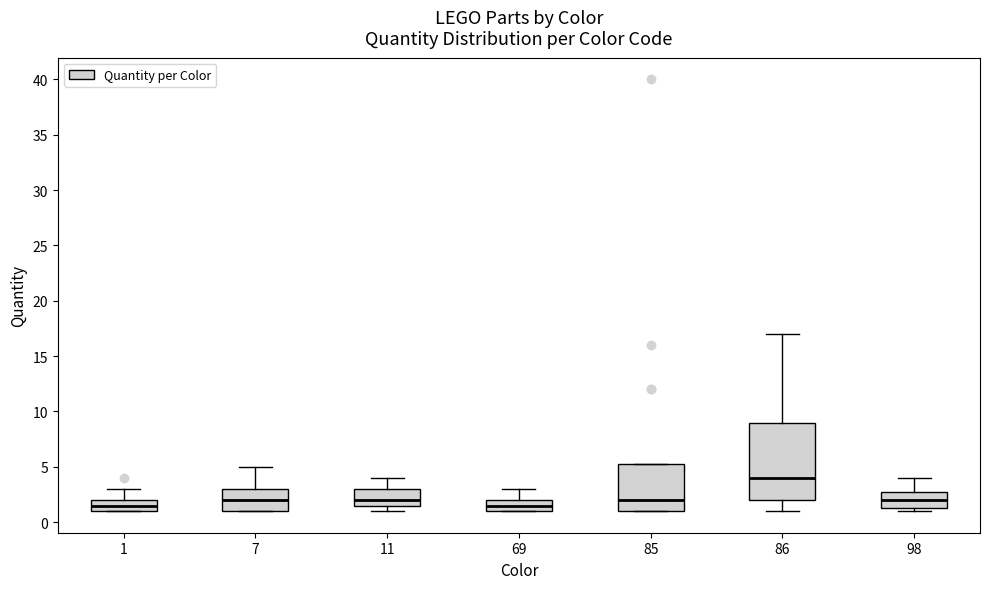

Where is the upper edge of the box at x = 98 on the y-axis? The values are not printed on the chart, so give them approximately, as read against the axis.

3.0